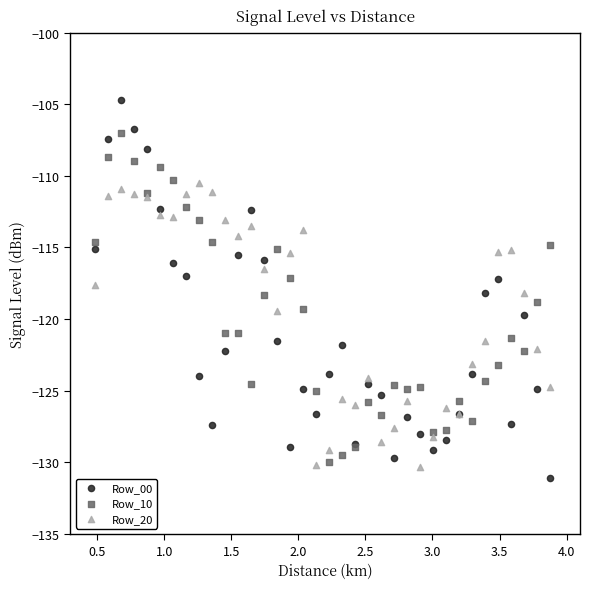

What are all the series names shown in the legend?

Row_00, Row_10, Row_20